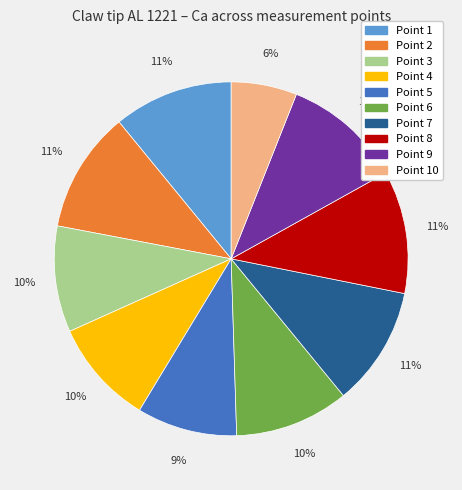

Is there any slice that represents more than half of the pie?

No